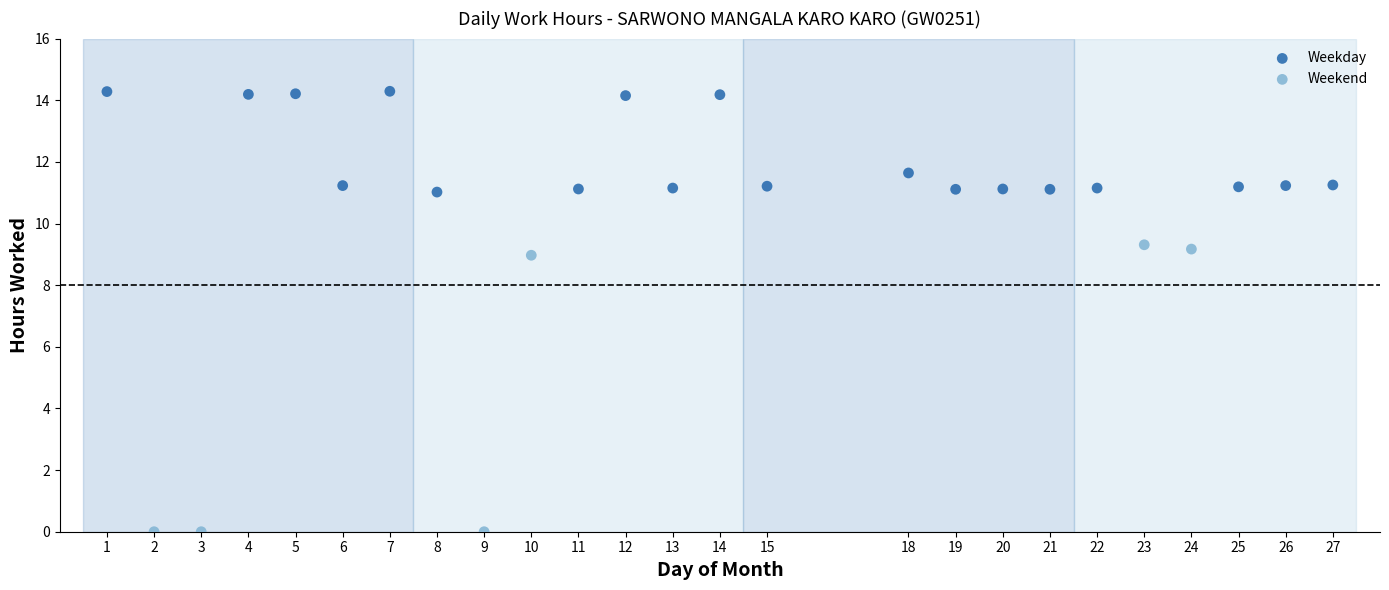

Which series reaches the maximum Y coordinate?

Weekday